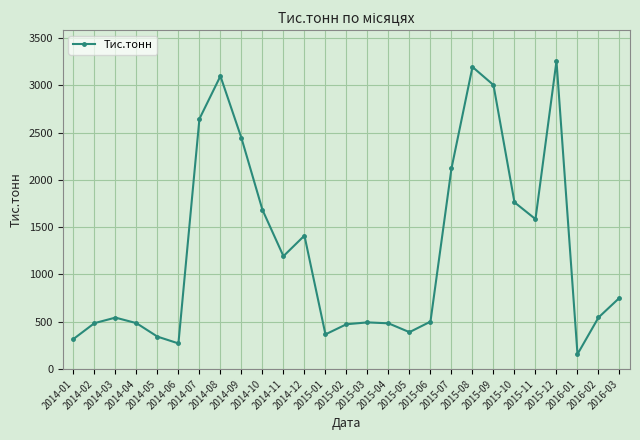

At which label is the value closest to 1706?

2014-10